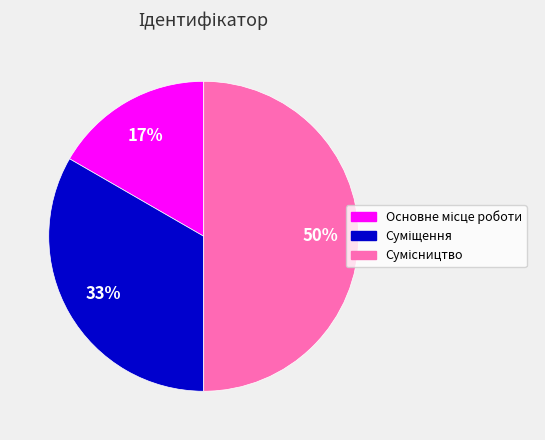

To the nearest percent, what is the difference between the largest and smallest slice percentages?

33%